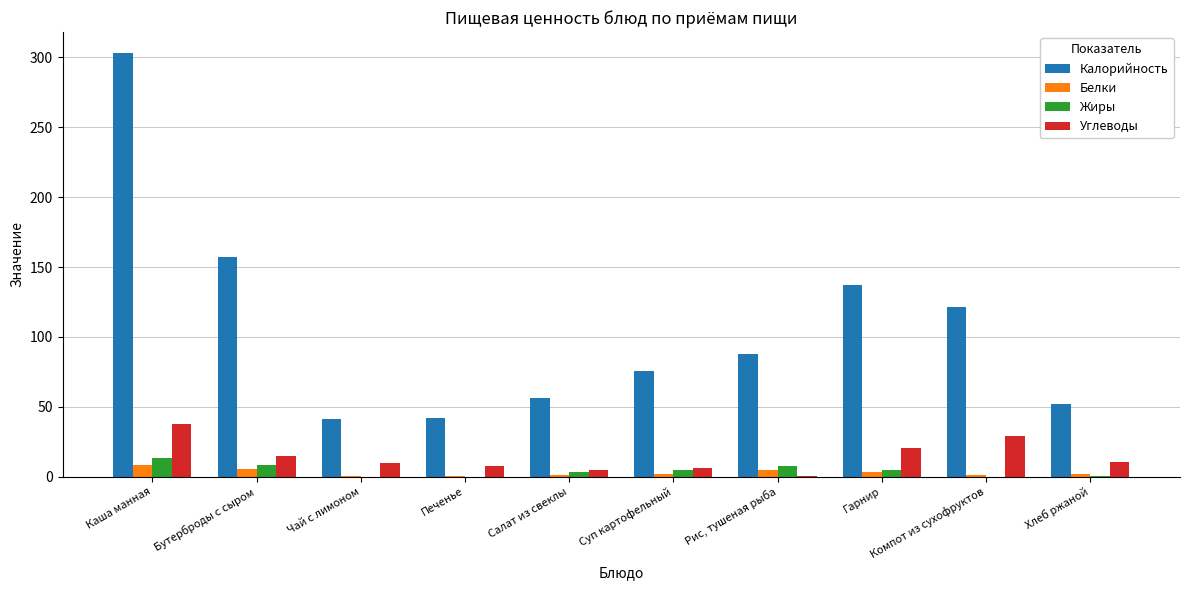

How many groups of bars are there?

10